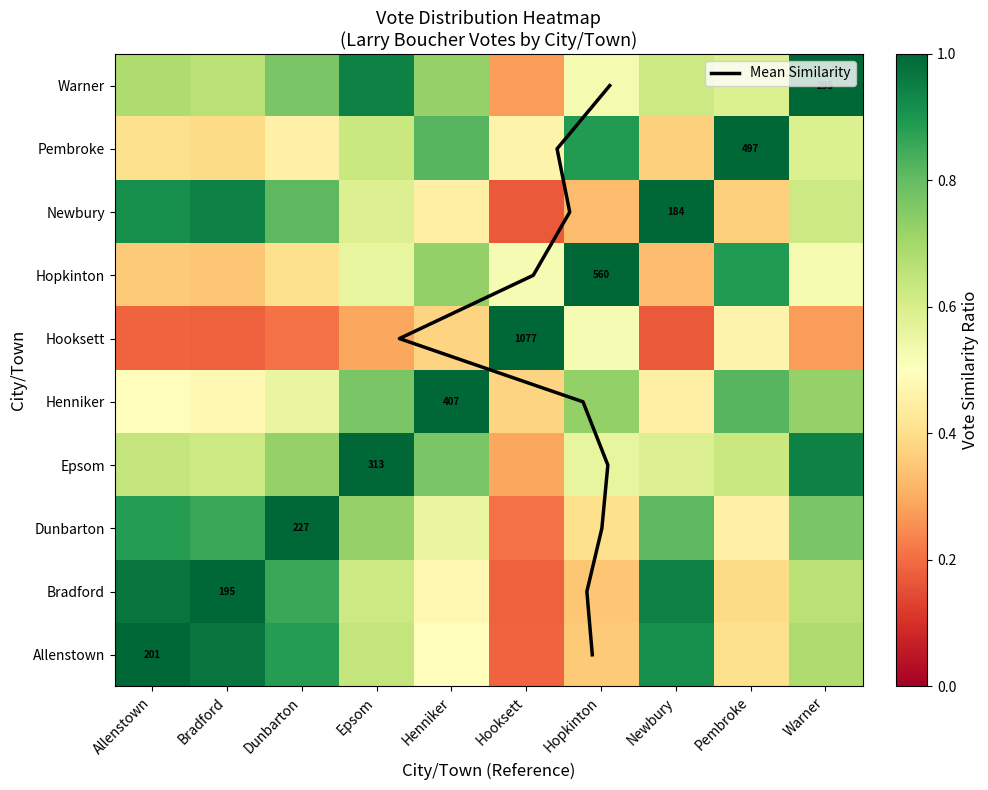

The value of Epsom at Hooksett is 0.3. True or false?

True